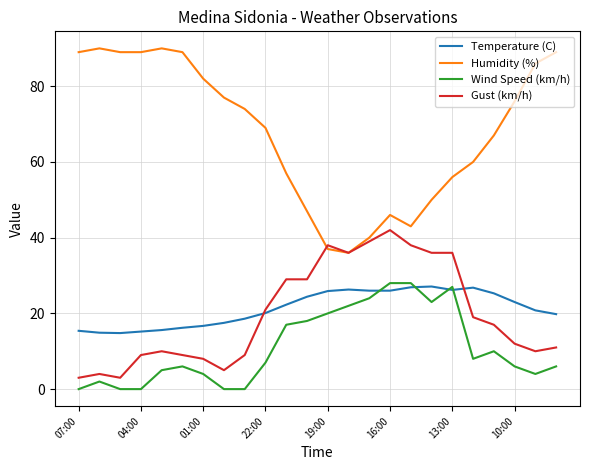

True or false: Humidity (%) and Wind Speed (km/h) intersect in this chart.

False